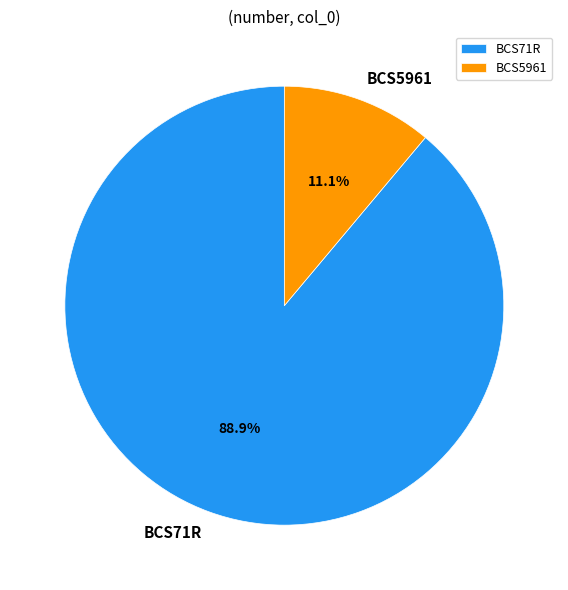

Which category accounts for the majority?

BCS71R